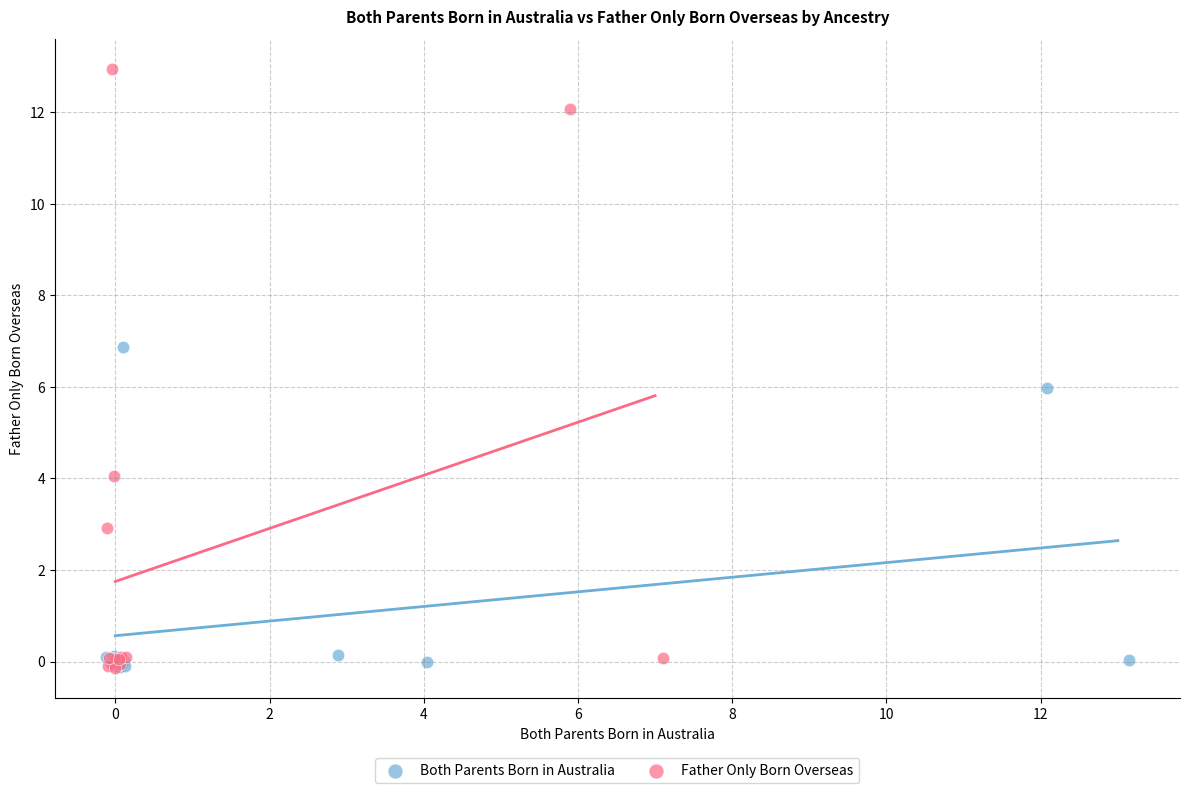

Which series has the largest Y range (max minus min)?

Father Only Born Overseas